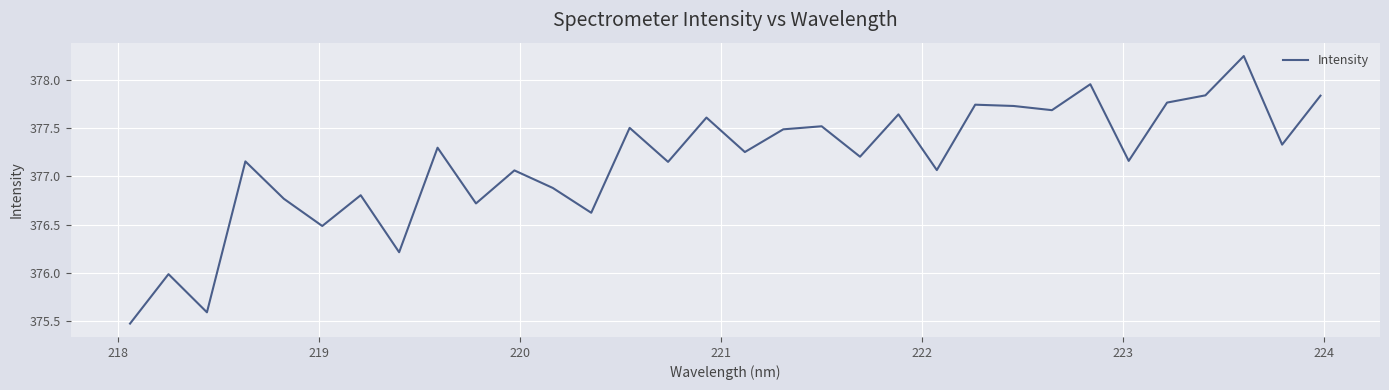

What is the smallest value displayed?

375.5